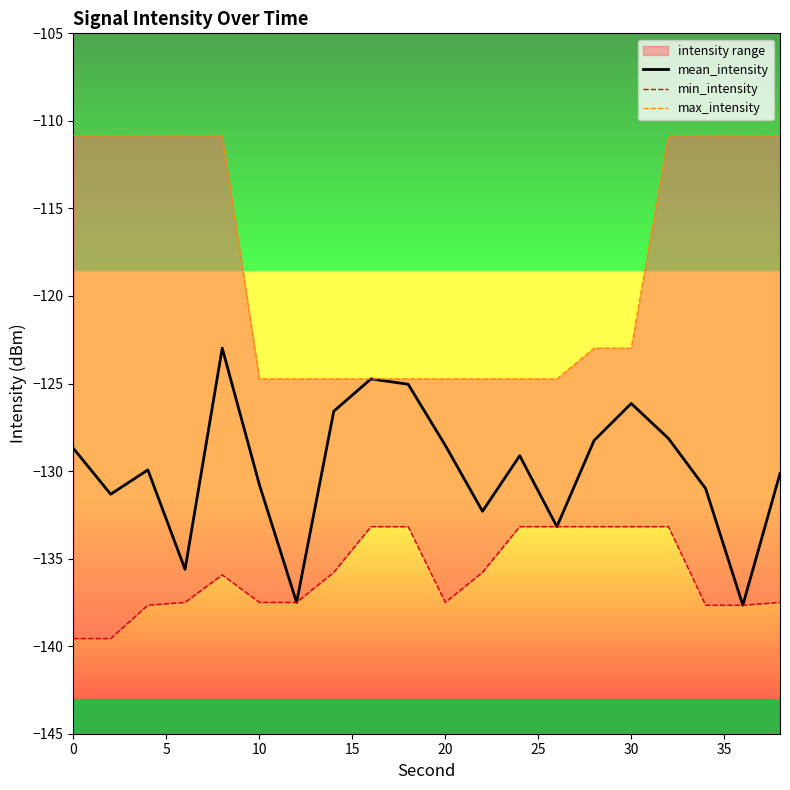

Is it true that mean_intensity equals -130.8 at 10?

True